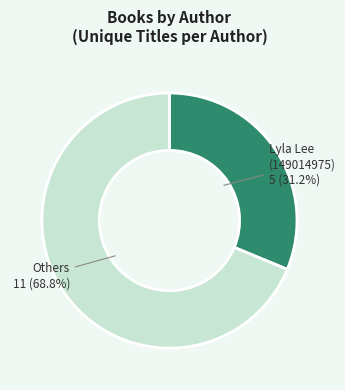

How many segments does this pie chart have?

2